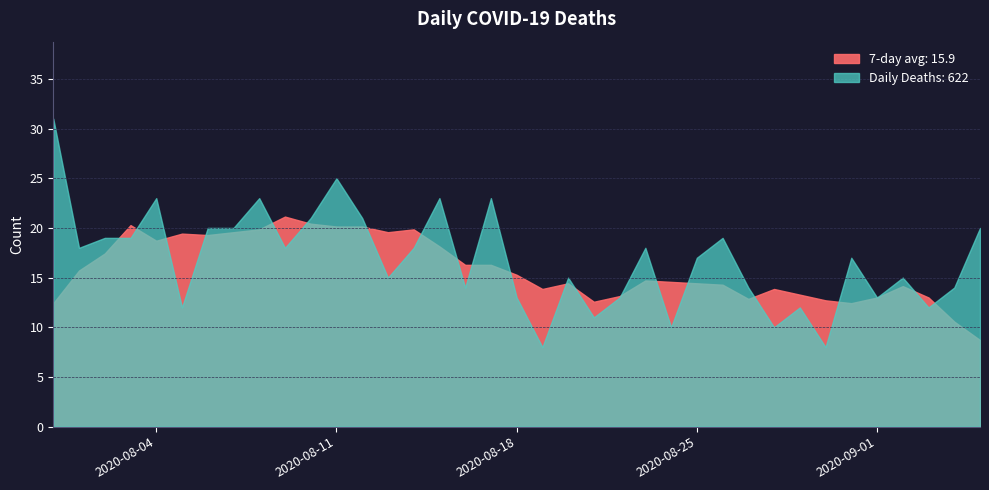

Rank the categories by value from lowest to highest.

2020-08-19, 2020-08-30, 2020-08-24, 2020-08-28, 2020-08-21, 2020-08-05, 2020-08-29, 2020-09-03, 2020-08-18, 2020-08-22, 2020-09-01, 2020-08-16, 2020-08-27, 2020-09-04, 2020-08-13, 2020-08-20, 2020-09-02, 2020-08-25, 2020-08-31, 2020-08-01, 2020-08-09, 2020-08-14, 2020-08-23, 2020-08-02, 2020-08-03, 2020-08-26, 2020-08-06, 2020-08-07, 2020-09-05, 2020-08-10, 2020-08-12, 2020-08-04, 2020-08-08, 2020-08-15, 2020-08-17, 2020-08-11, 2020-07-31